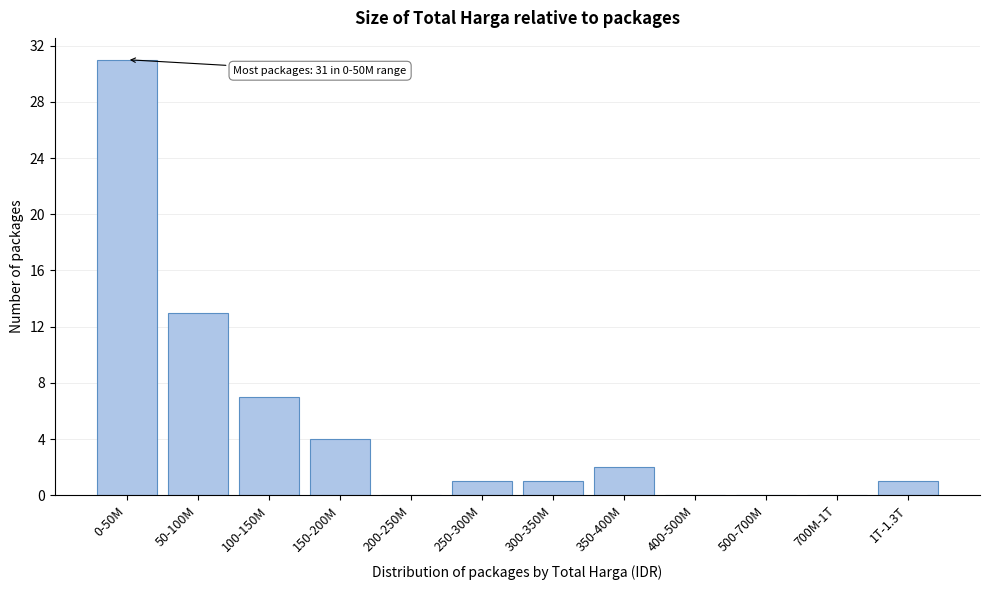

Reading left to right, extract all data points from this chart.

0-50M=31	50-100M=13	100-150M=7	150-200M=4	200-250M=0	250-300M=1	300-350M=1	350-400M=2	400-500M=0	500-700M=0	700M-1T=0	1T-1.3T=1